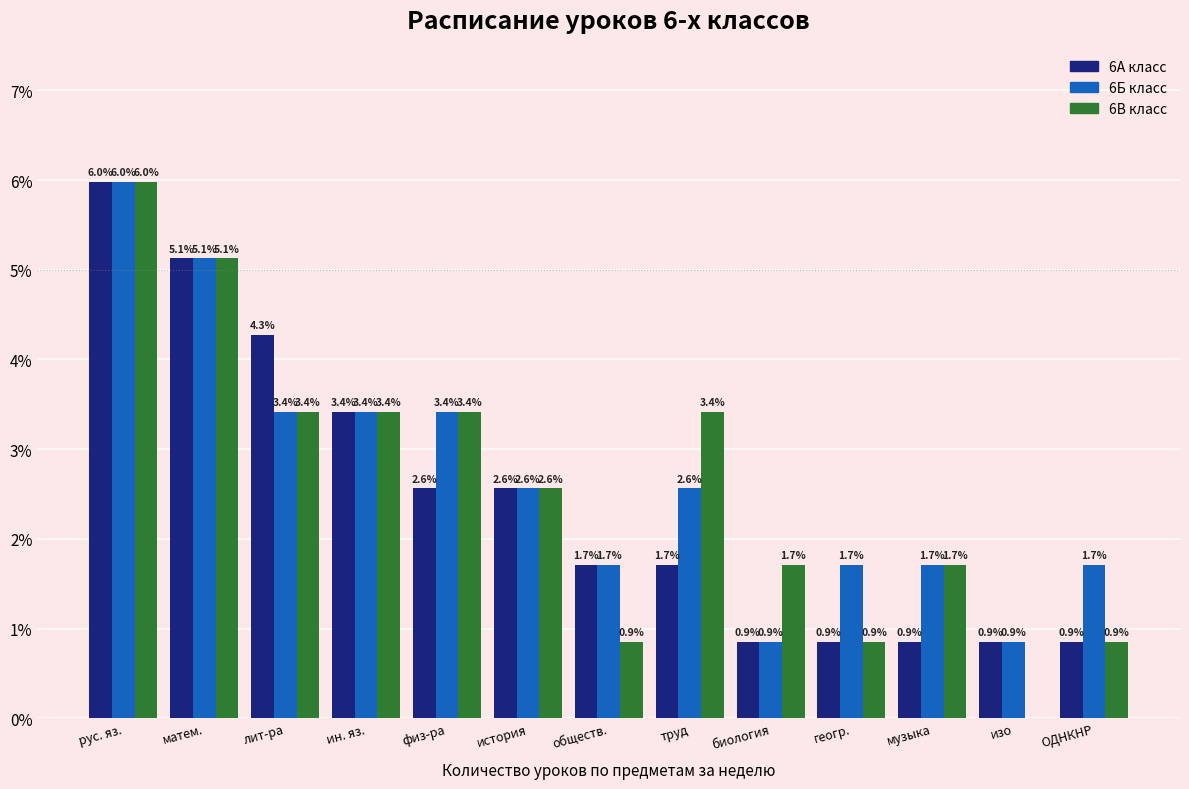

Reading right to left, list all the values displayed in this chart.

6А класс: ОДНКНР=0.9	изо=0.9	музыка=0.9	геогр.=0.9	биология=0.9	труд=1.7	обществ.=1.7	история=2.6	физ-ра=2.6	ин. яз.=3.4	лит-ра=4.3	матем.=5.1	рус. яз.=6.0
6Б класс: ОДНКНР=1.7	изо=0.9	музыка=1.7	геогр.=1.7	биология=0.9	труд=2.6	обществ.=1.7	история=2.6	физ-ра=3.4	ин. яз.=3.4	лит-ра=3.4	матем.=5.1	рус. яз.=6.0
6В класс: ОДНКНР=0.9	изо=0.0	музыка=1.7	геогр.=0.9	биология=1.7	труд=3.4	обществ.=0.9	история=2.6	физ-ра=3.4	ин. яз.=3.4	лит-ра=3.4	матем.=5.1	рус. яз.=6.0